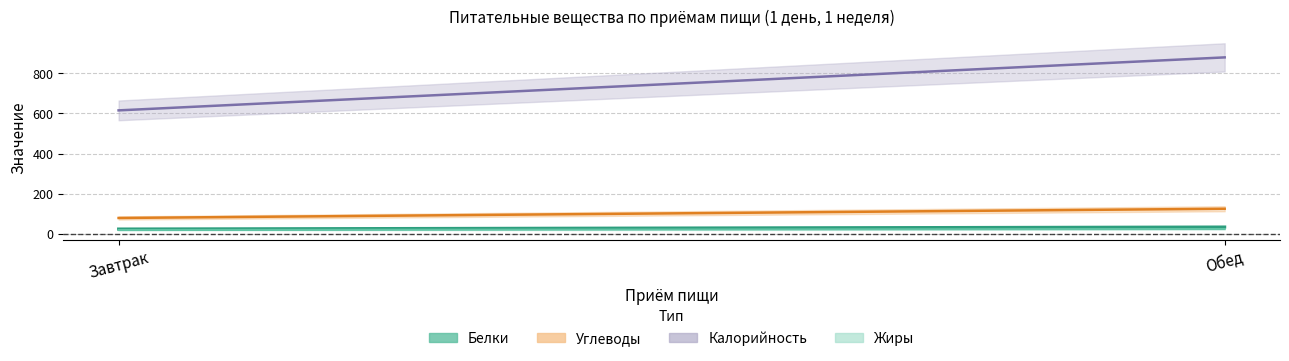

The Белки series shows 58 at Обед. True or false?

False